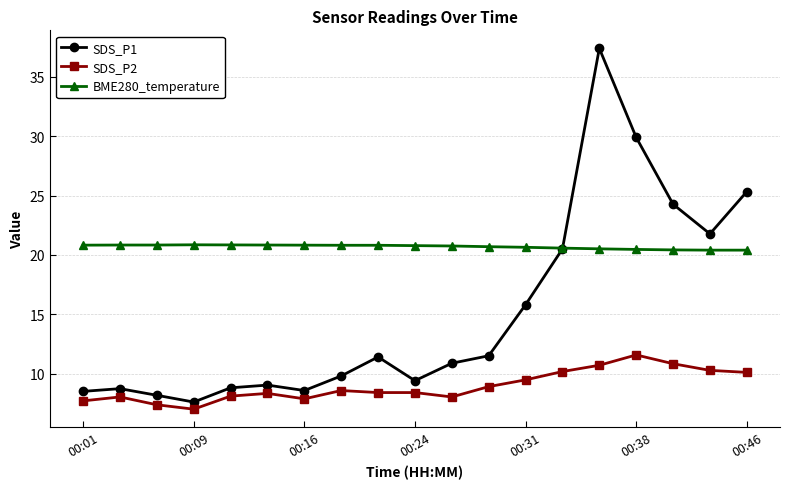

Which series has the largest range (max minus min)?

SDS_P1